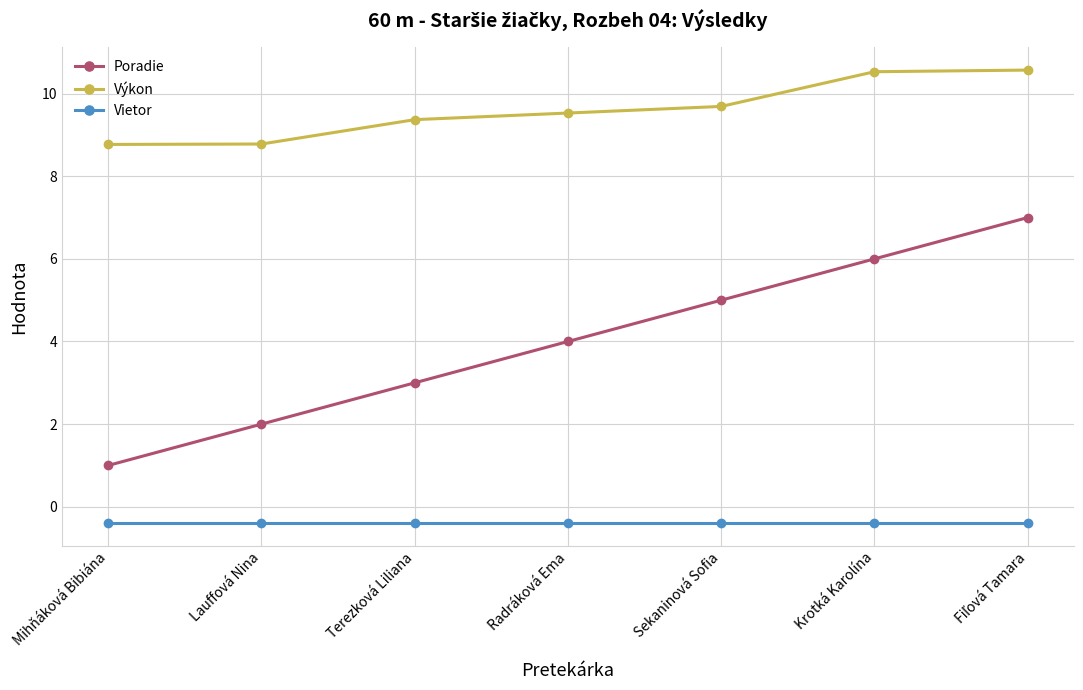

What is the maximum value for Vietor?

-0.4